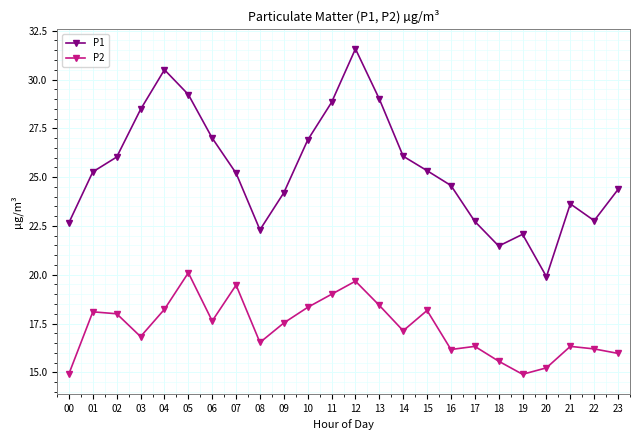

What is the value of the P2 point at the 15th from the left?

17.1